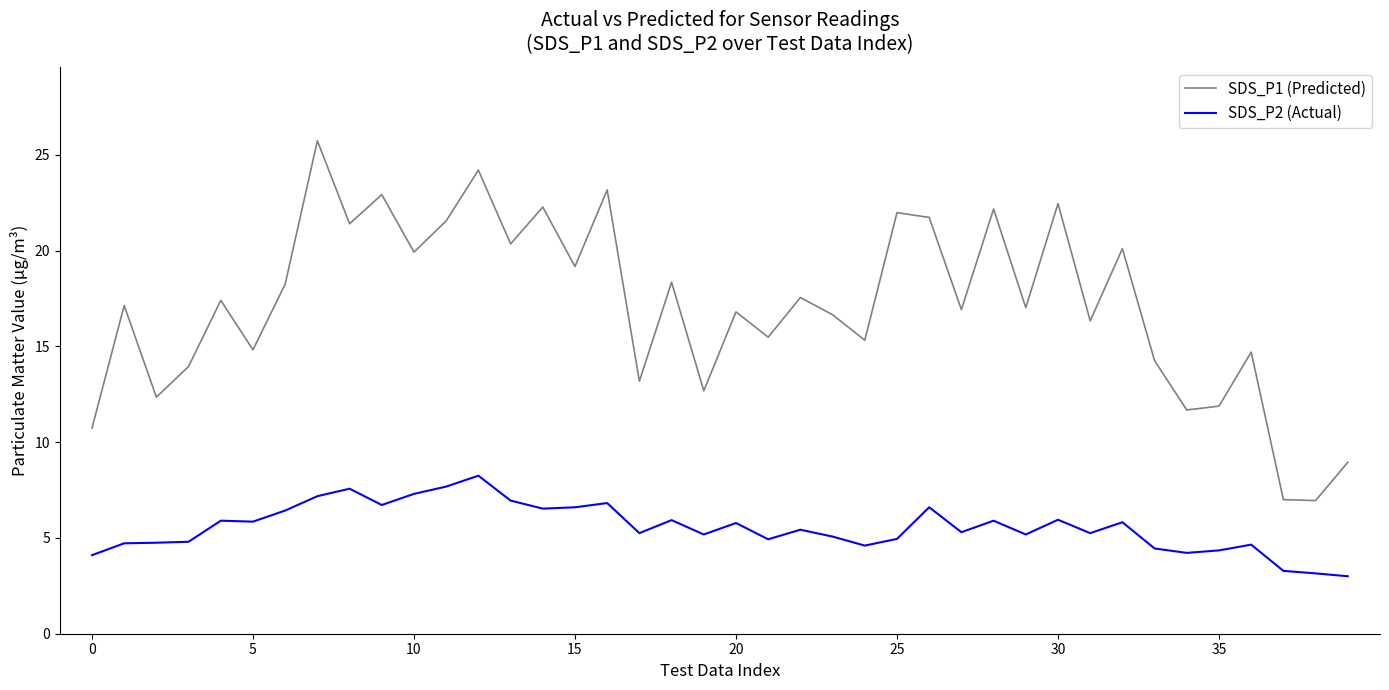

Which series has the widest spread of values?

SDS_P1 (Predicted)